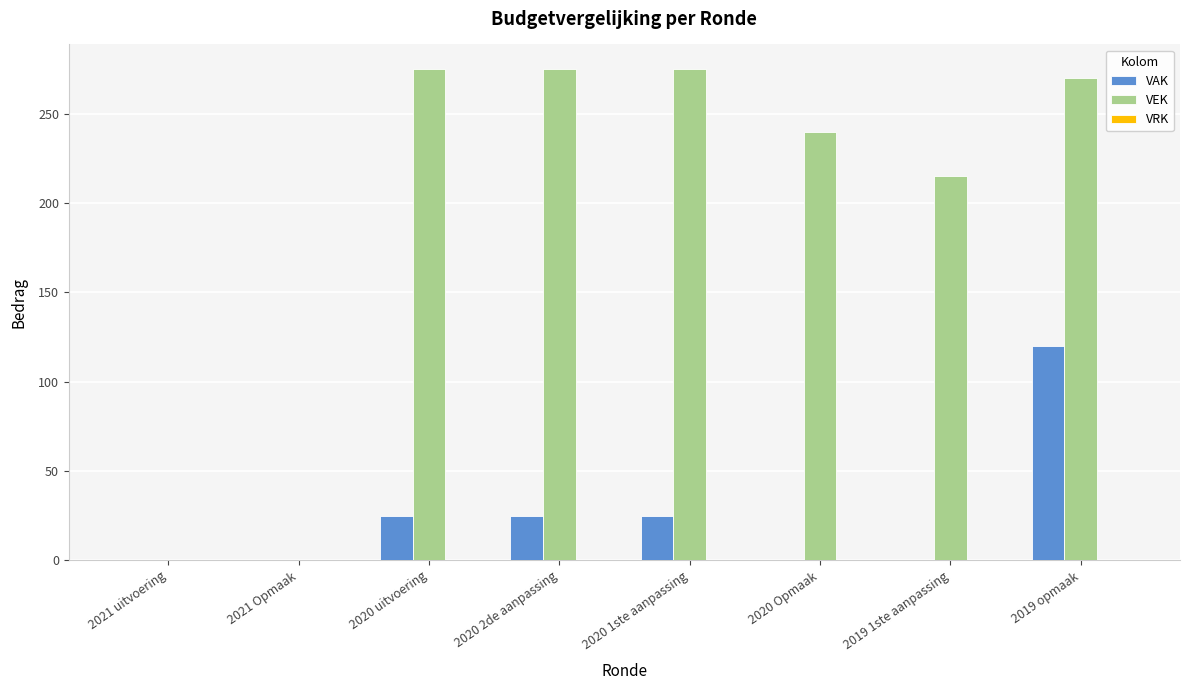

Which series has the widest spread of values?

VEK